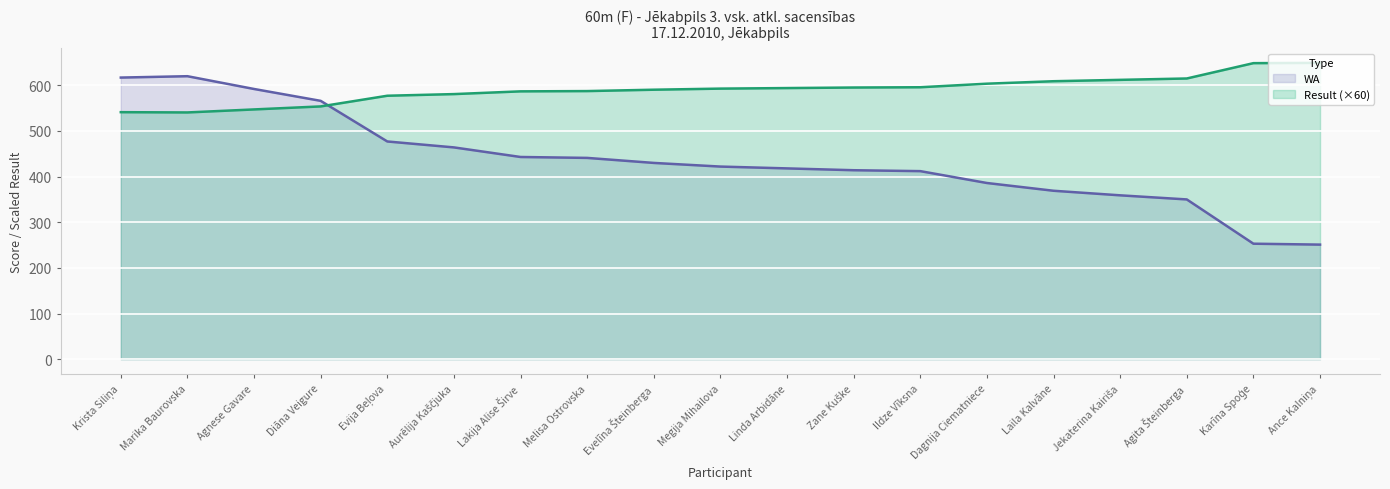

Where does the WA series first go above 422?

Krista Siliņa